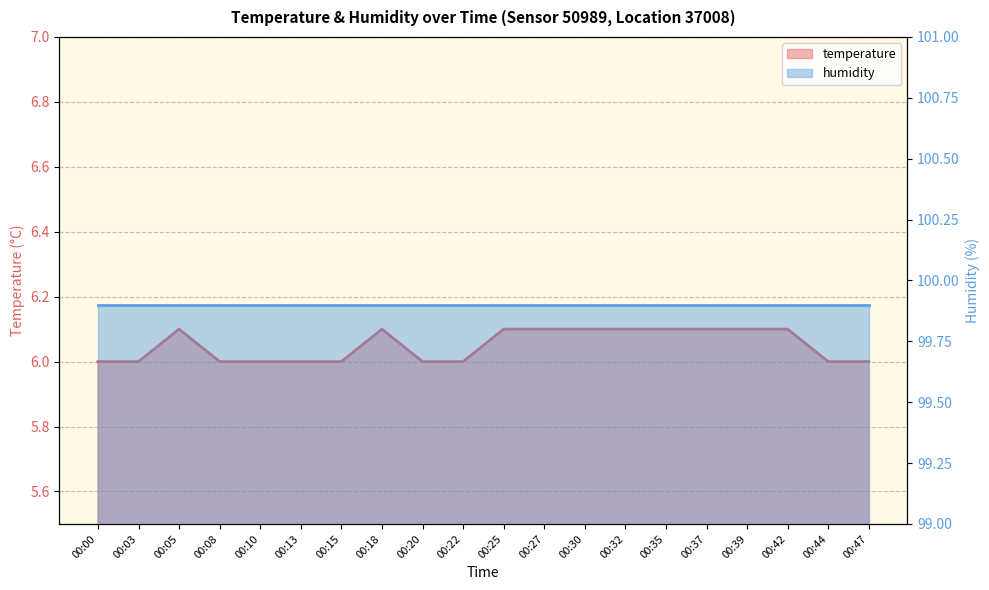

What is the difference between the highest and lowest values at 00:27?

93.8